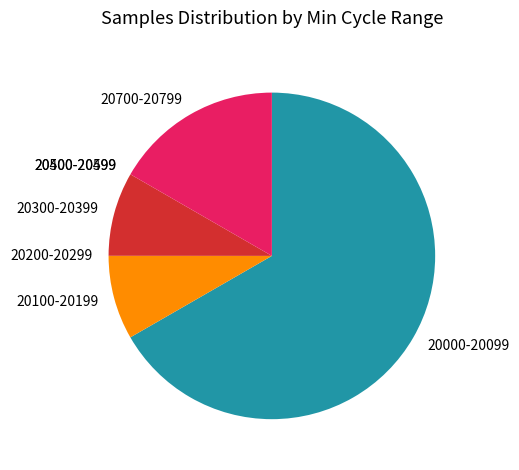

What is the largest slice in the pie chart?

20000-20099